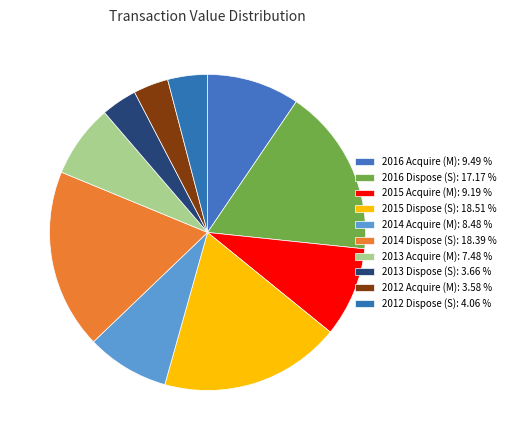

Count the number of slices in the pie.

10